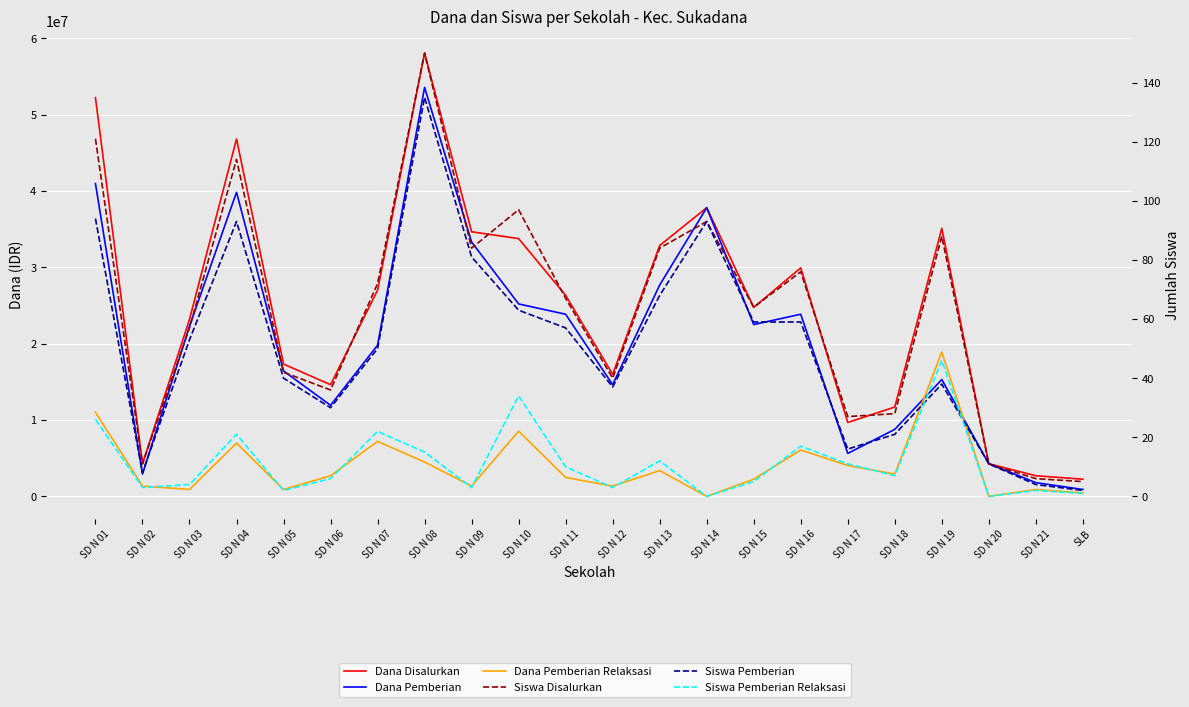

What is the difference between the highest and lowest values at SD N 07?

26999978